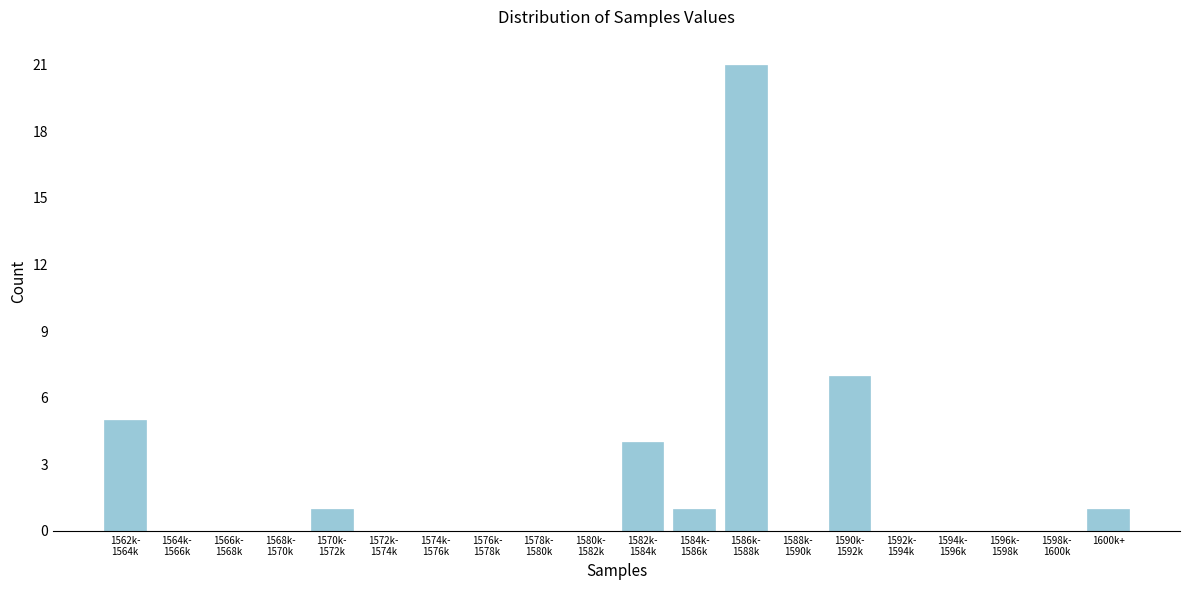

Is it true that the value at 1600k+ is 1?

True